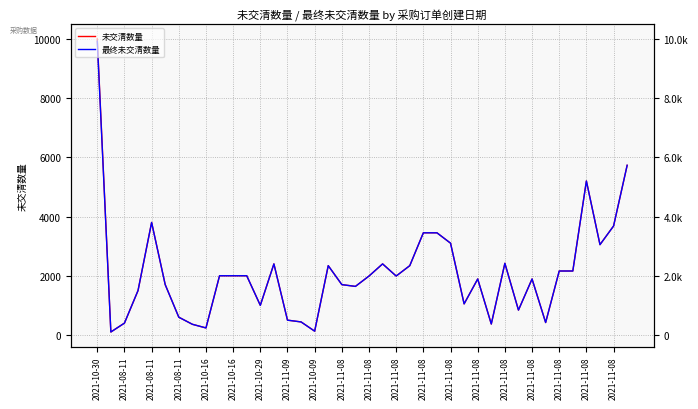

Reading left to right, transcribe all the data shown in this chart.

未交清数量: 10000	100	400	1500	3800	1700	600	360	237	2000	2000	2000	1000	2400	500	440	128	2340	1700	1640	1990	2400	1990	2340	3450	3450	3100	1050	1890	370	2420	840	1890	420	2160	2160	5200	3050	3680	5730
最终未交清数量: 9920	100	400	1500	3800	1700	600	360	237	2000	2000	2000	1000	2400	500	440	128	2340	1700	1640	1990	2400	1990	2340	3450	3450	3100	1050	1890	370	2420	840	1890	420	2160	2160	5200	3050	3680	5730